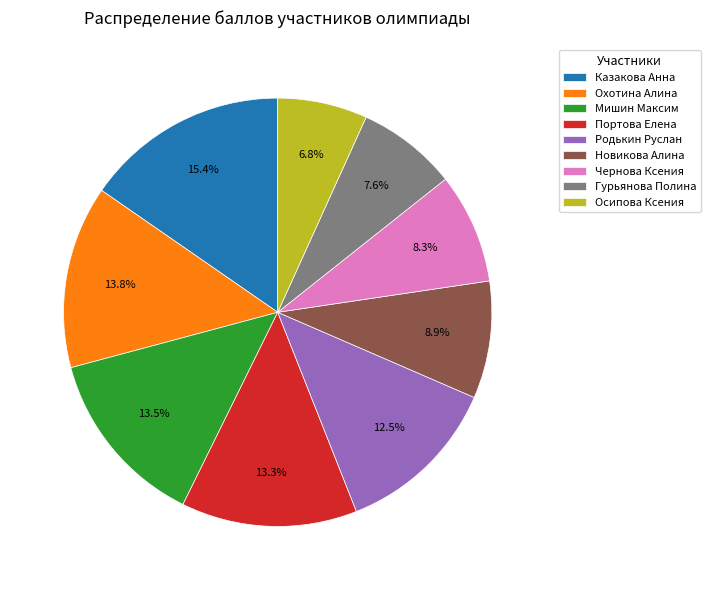

How much of the chart is everything except Гурьянова Полина?

92.4%